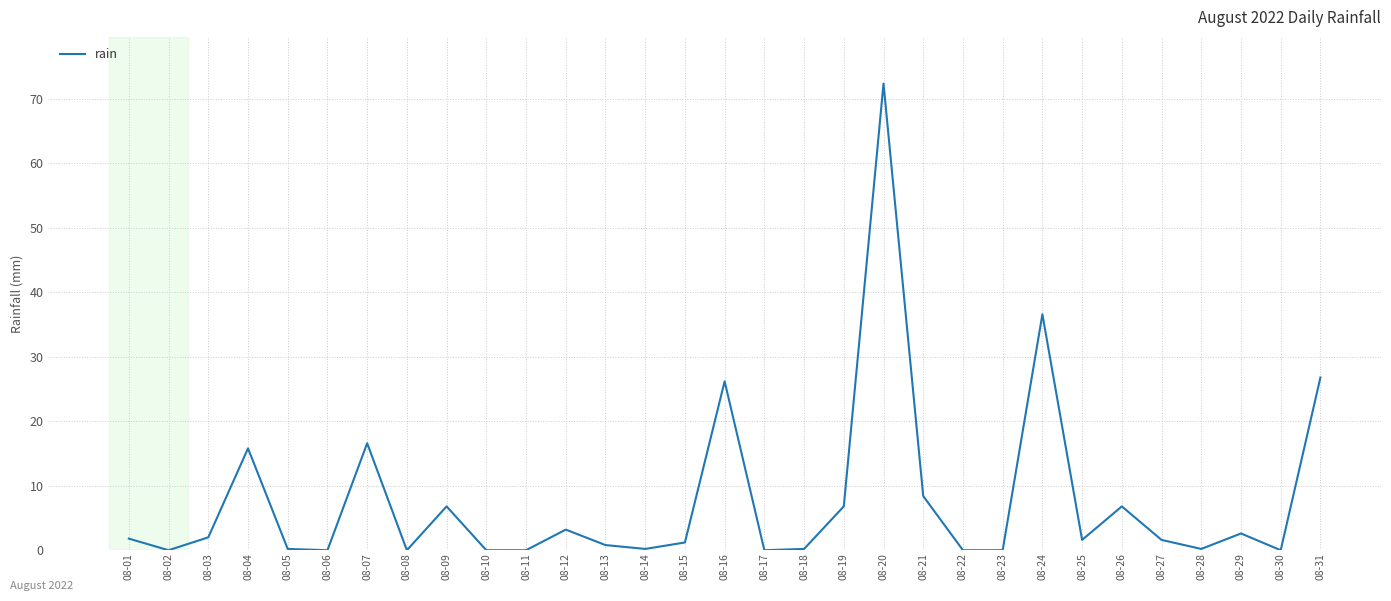

Count the number of data series in this chart.

1